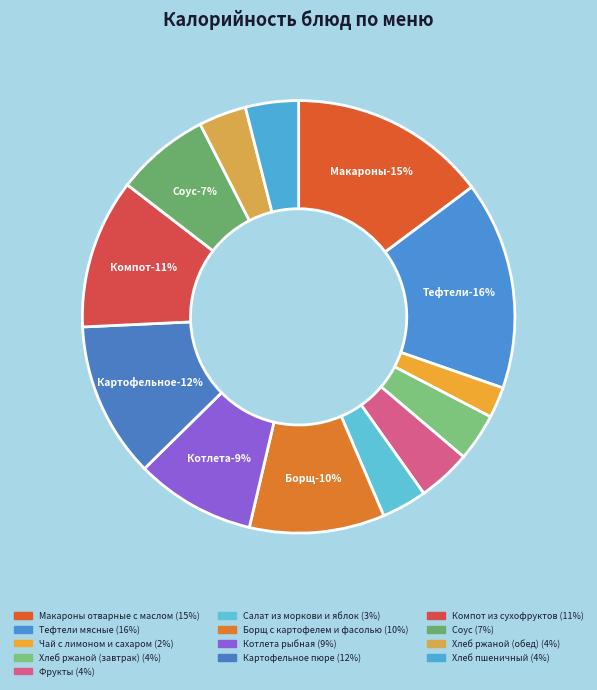

To the nearest percent, what portion does Хлеб ржаной (обед) represent?

4%